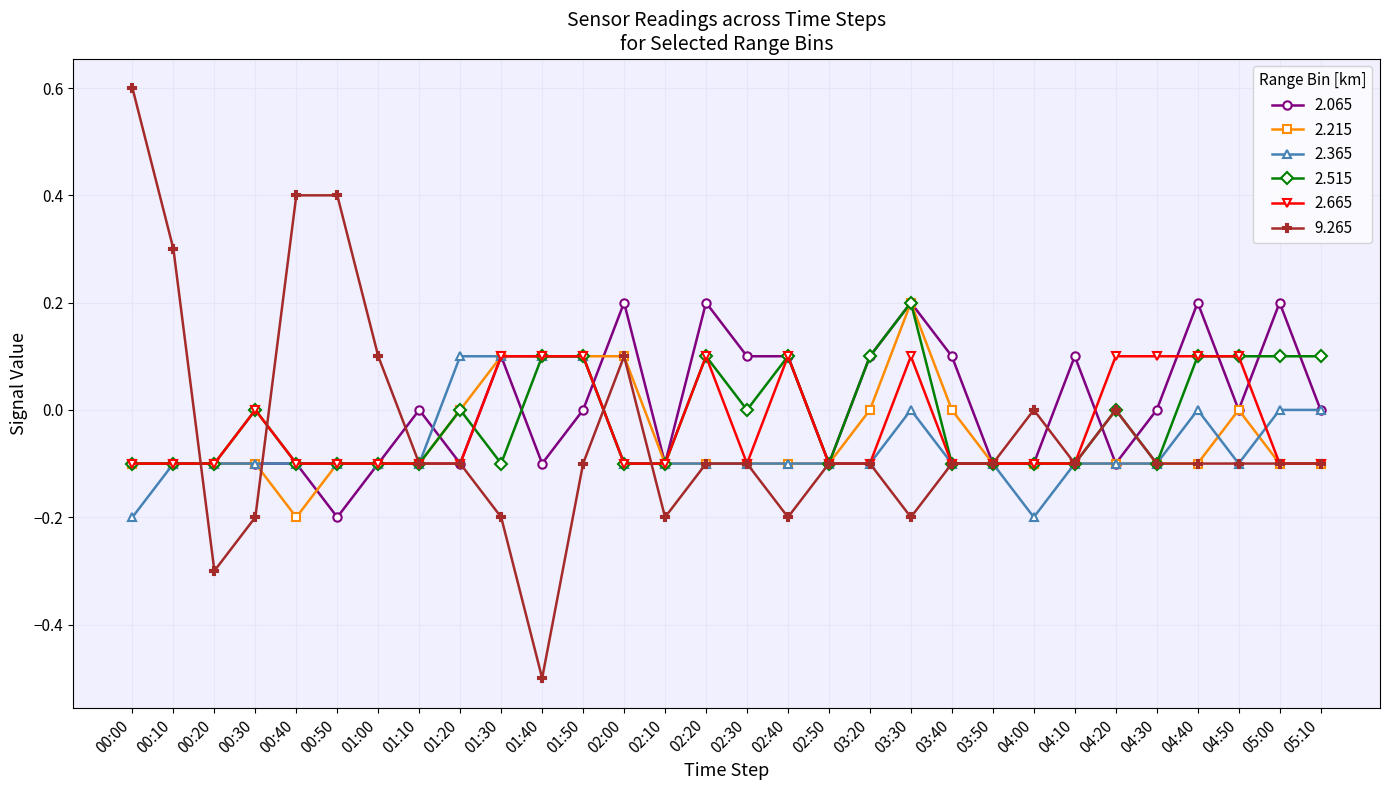

What is the average value of the 2.215 series?

-0.1